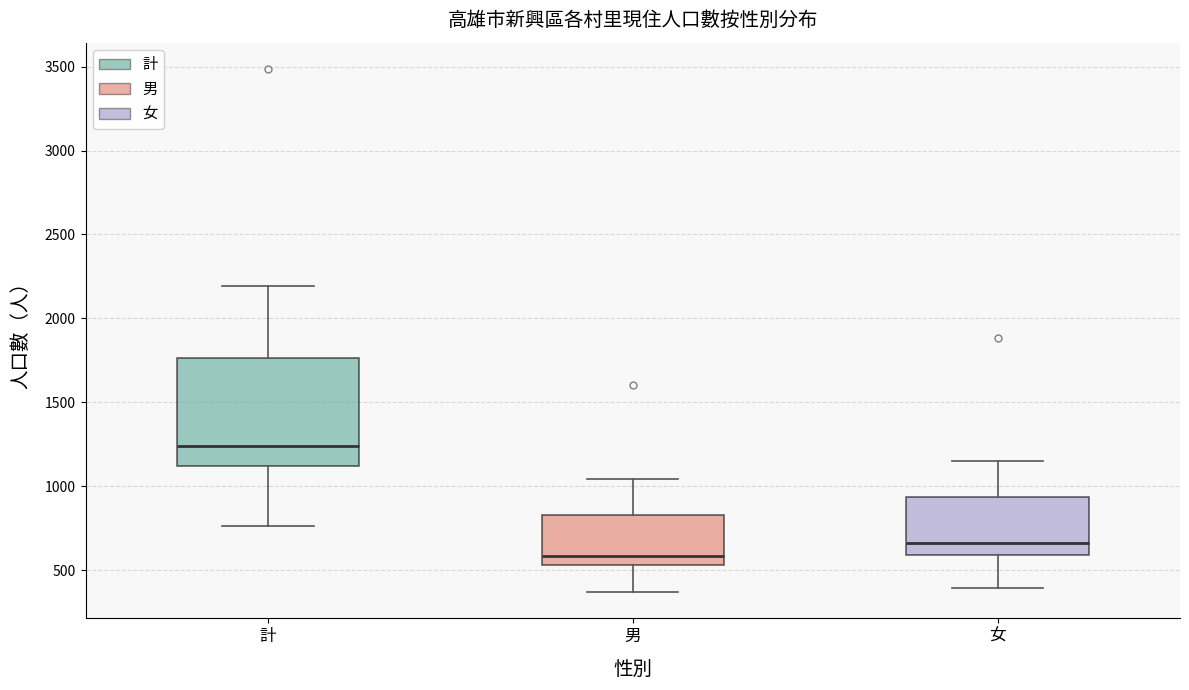

Where is the lower edge of the box for 計 on the y-axis? The values are not printed on the chart, so give them approximately, as read against the axis.

1100